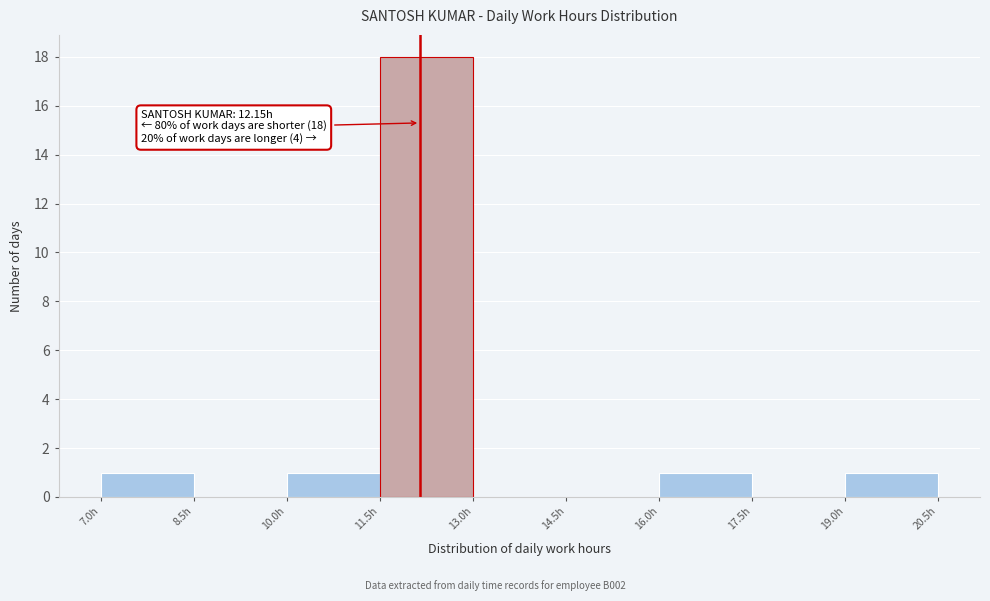

Which range on the x-axis has the tallest bar?

11.5 to 13.0